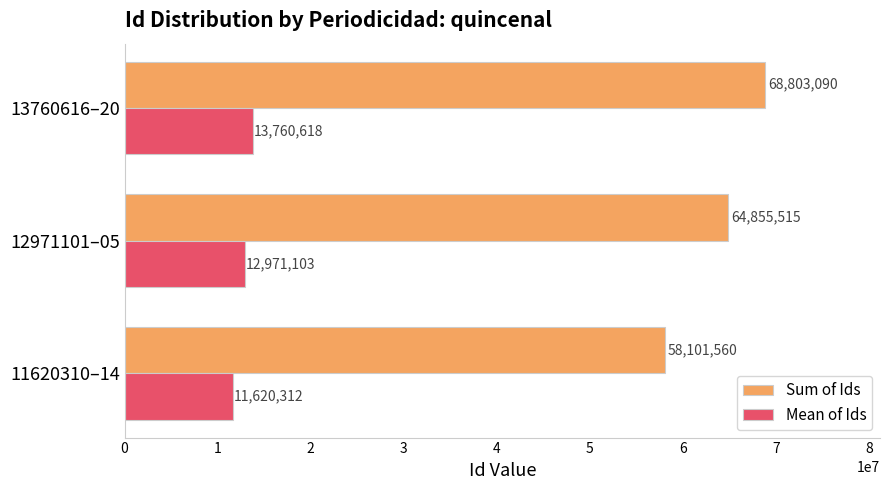

What is the difference between the maximum and minimum values in the Sum of Ids series?

10701530